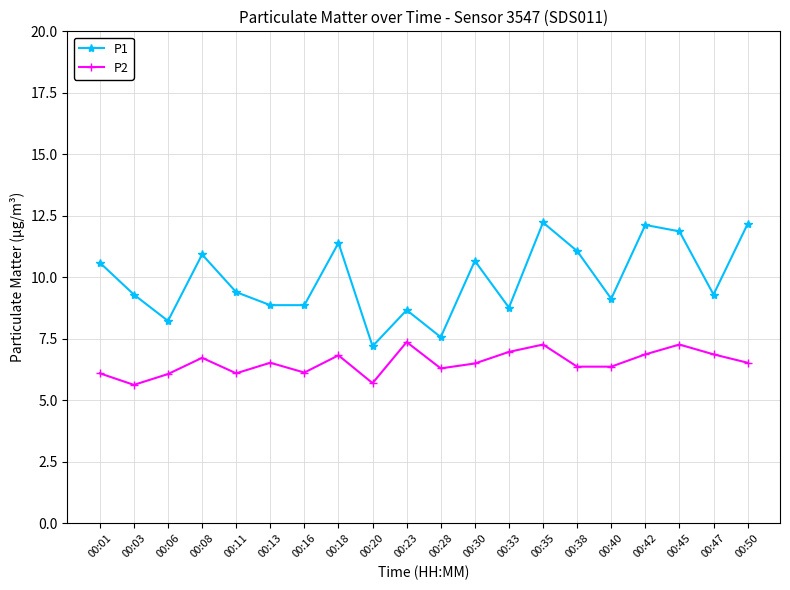

True or false: P2 and P1 intersect in this chart.

False